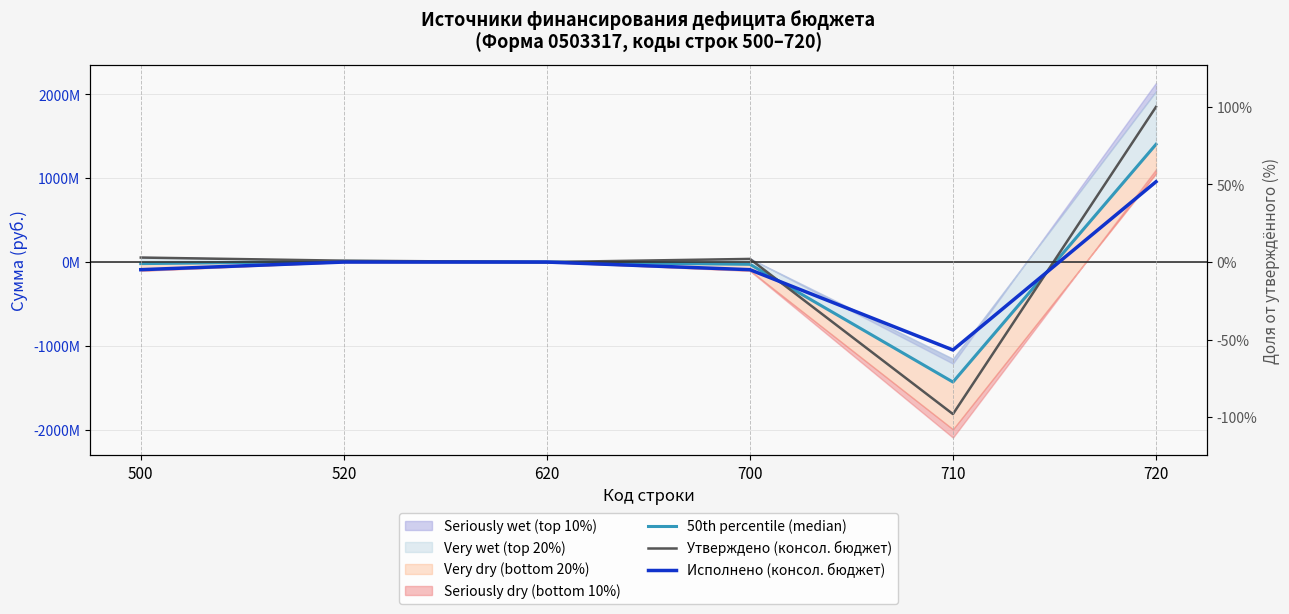

True or false: Исполнено (консол. бюджет) and 50th percentile (median) intersect in this chart.

True